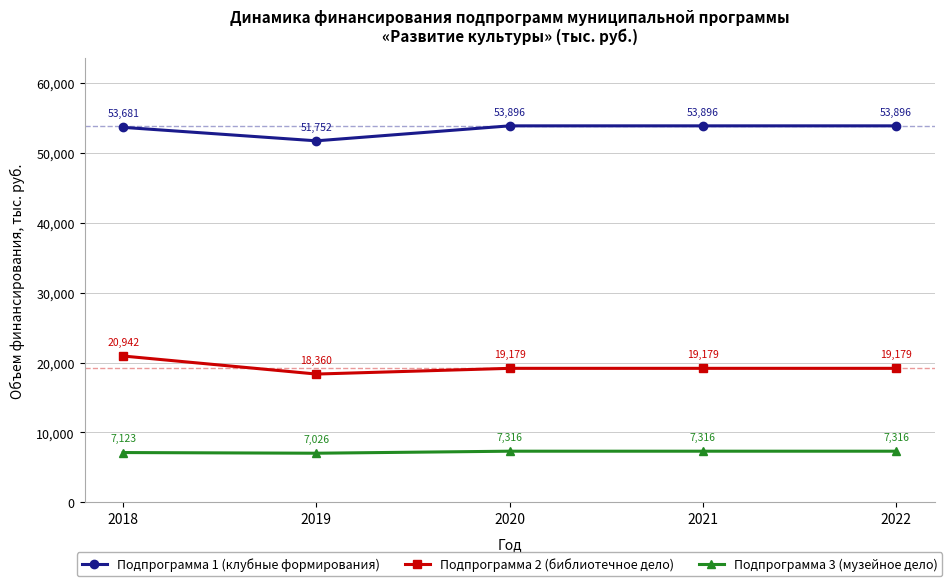

True or false: Подпрограмма 3 (музейное дело) and Подпрограмма 1 (клубные формирования) cross at least once.

False